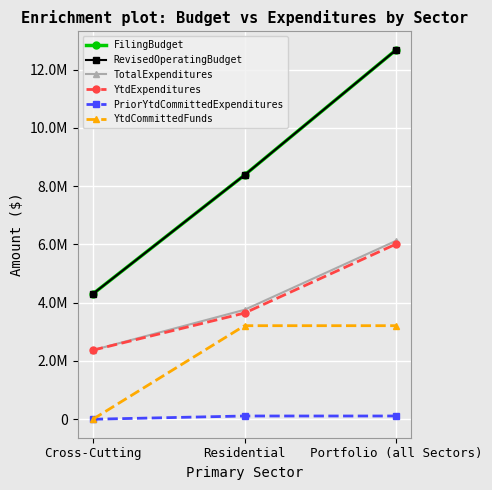

What is the label of the 3rd point from the left?

Portfolio (all Sectors)